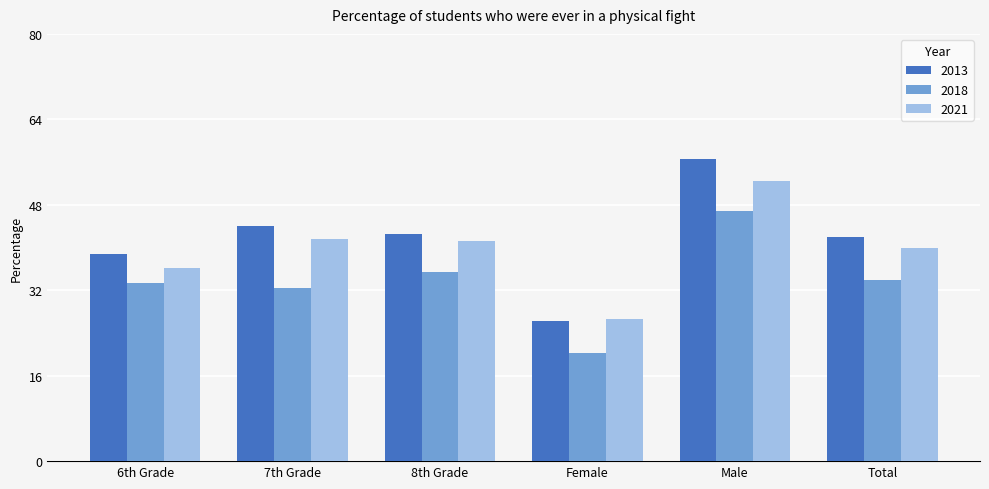

At how many categories does at least one series exceed 55?

1